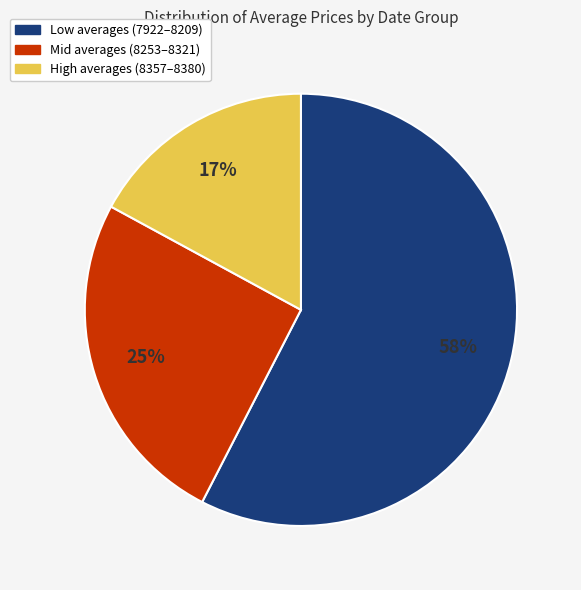

To the nearest percent, what is the average slice percentage?

33%